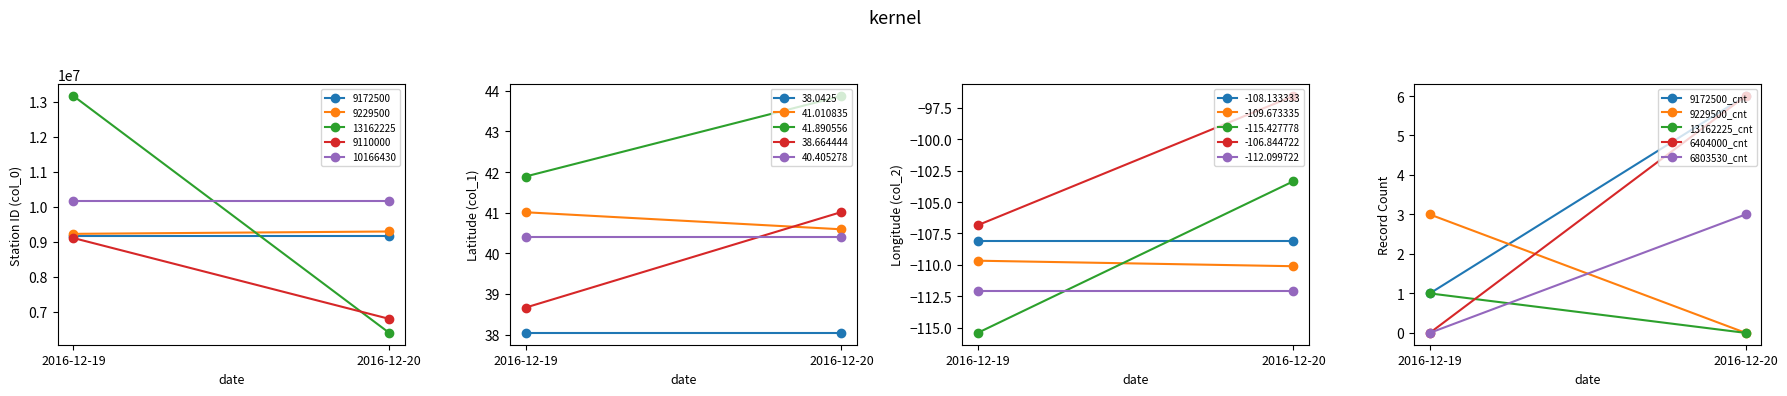

What is the difference between the 13162225_cnt values at 2016-12-20 and 2016-12-19?

1